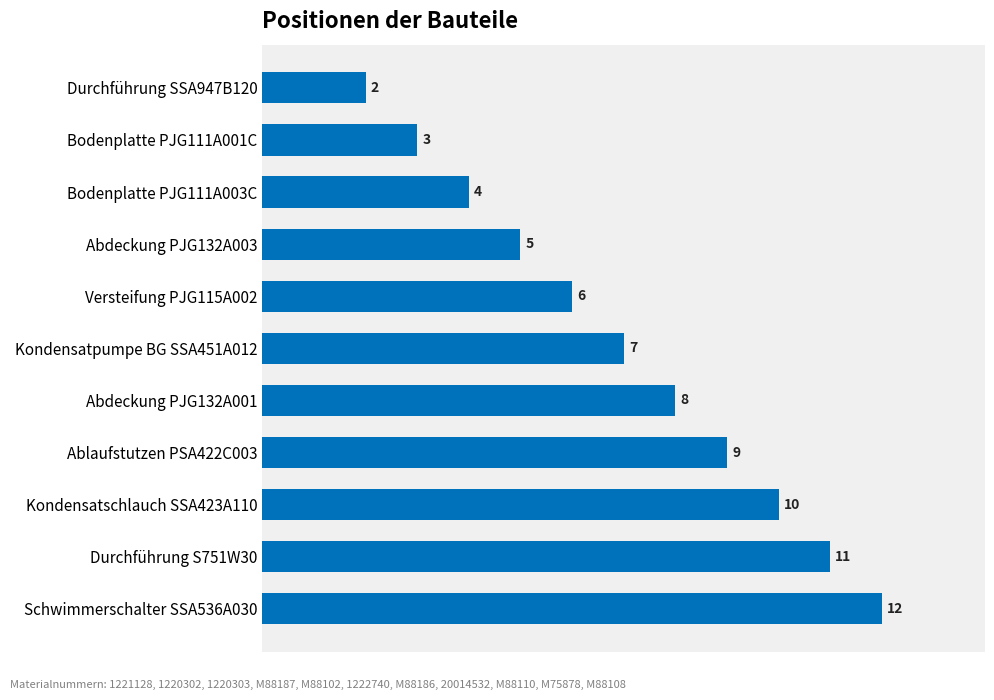

Rank the categories by value from lowest to highest.

Durchführung SSA947B120, Bodenplatte PJG111A001C, Bodenplatte PJG111A003C, Abdeckung PJG132A003, Versteifung PJG115A002, Kondensatpumpe BG SSA451A012, Abdeckung PJG132A001, Ablaufstutzen PSA422C003, Kondensatschlauch SSA423A110, Durchführung S751W30, Schwimmerschalter SSA536A030